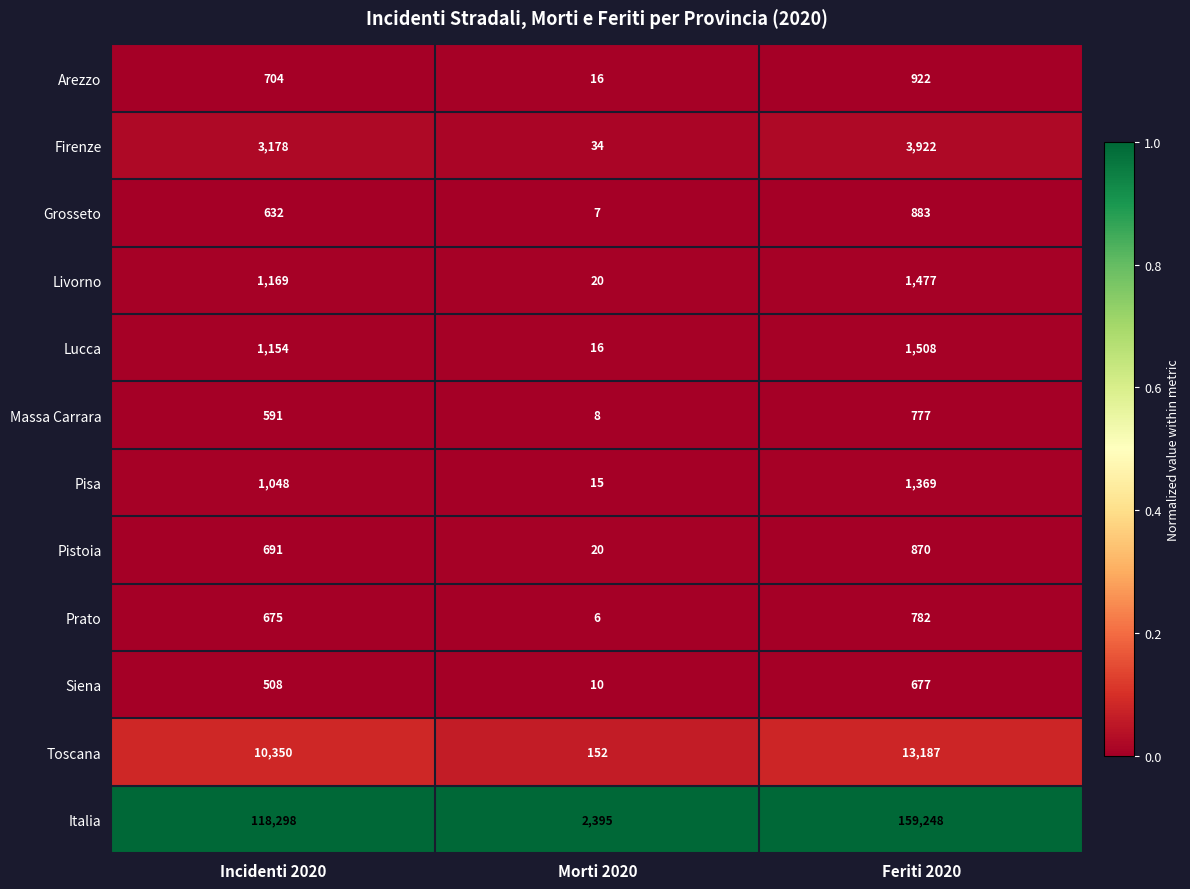

Which category has the lowest value across all series?

Morti 2020